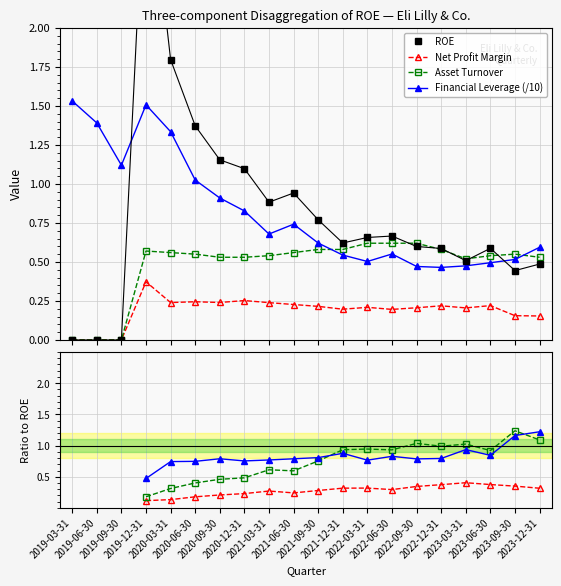

The Financial Leverage (/10) series shows 0.5 at 2020-12-31. True or false?

False